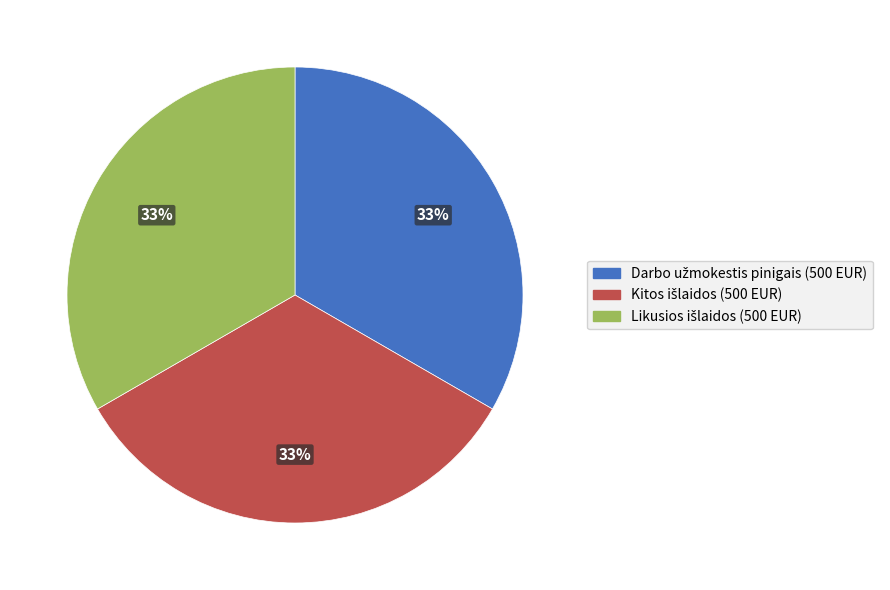

To the nearest percent, what is the difference between the largest and smallest slice percentages?

0%